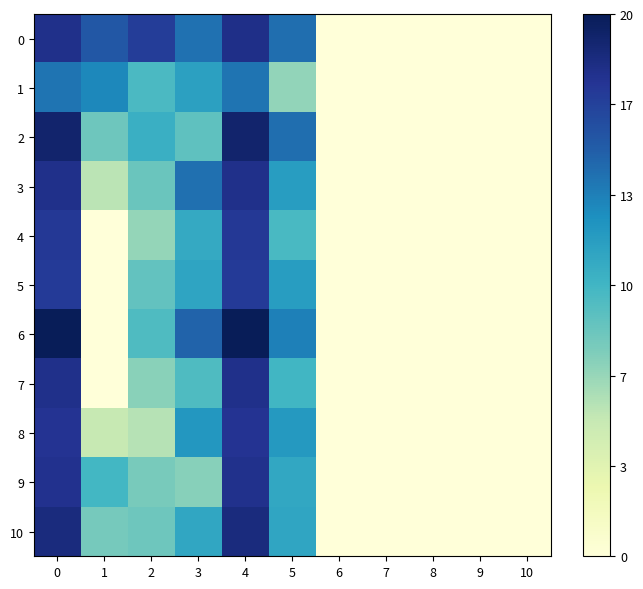

At 5, list the series in order from smallest to largest.

1, 4, 7, 9, 10, 3, 5, 8, 6, 2, 0